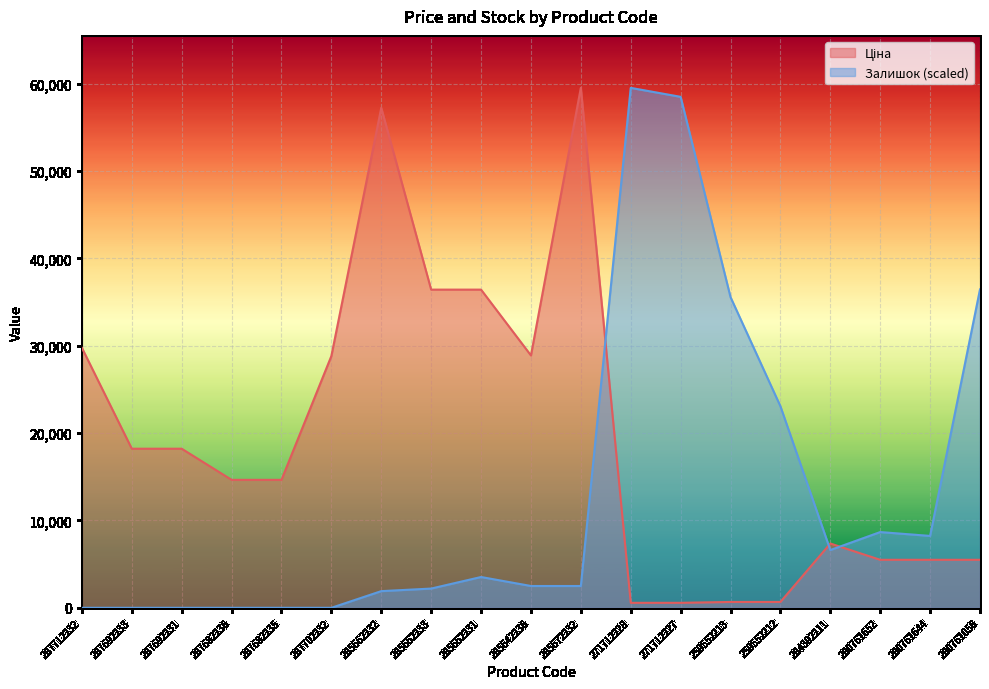

Is it true that Залишок equals 0.0 at 287712232?

True